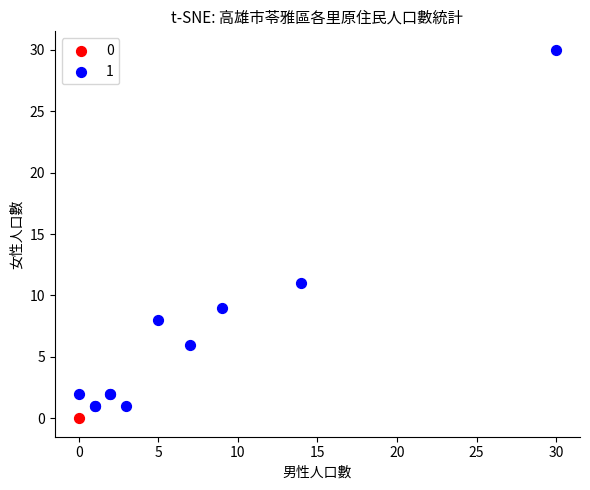

What are all the series names shown in the legend?

0, 1